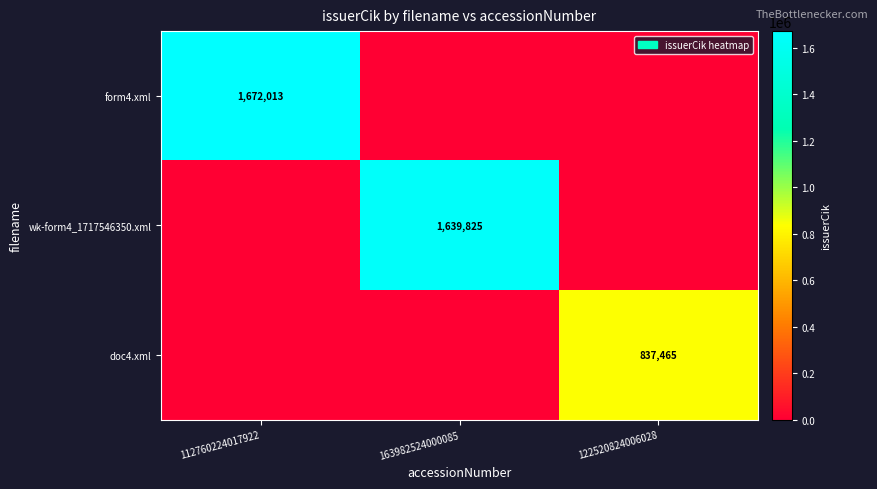

True or false: wk-form4_1717546350.xml has a value of 1639825 at 163982524000085.

True